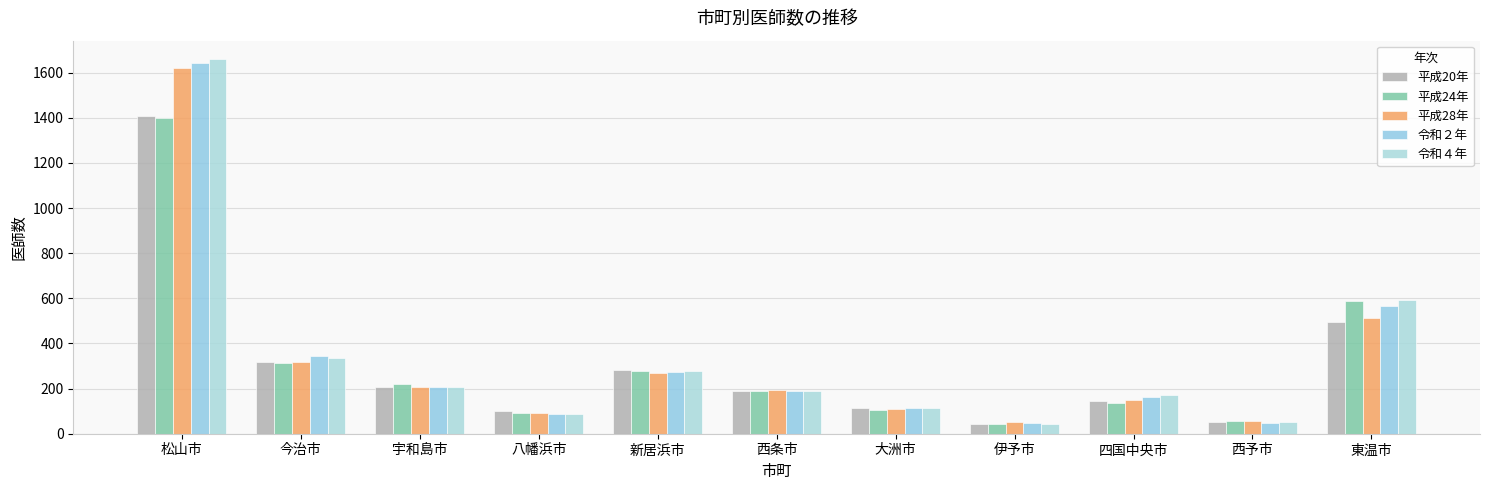

How many values in the 平成28年 series are below 195?

5